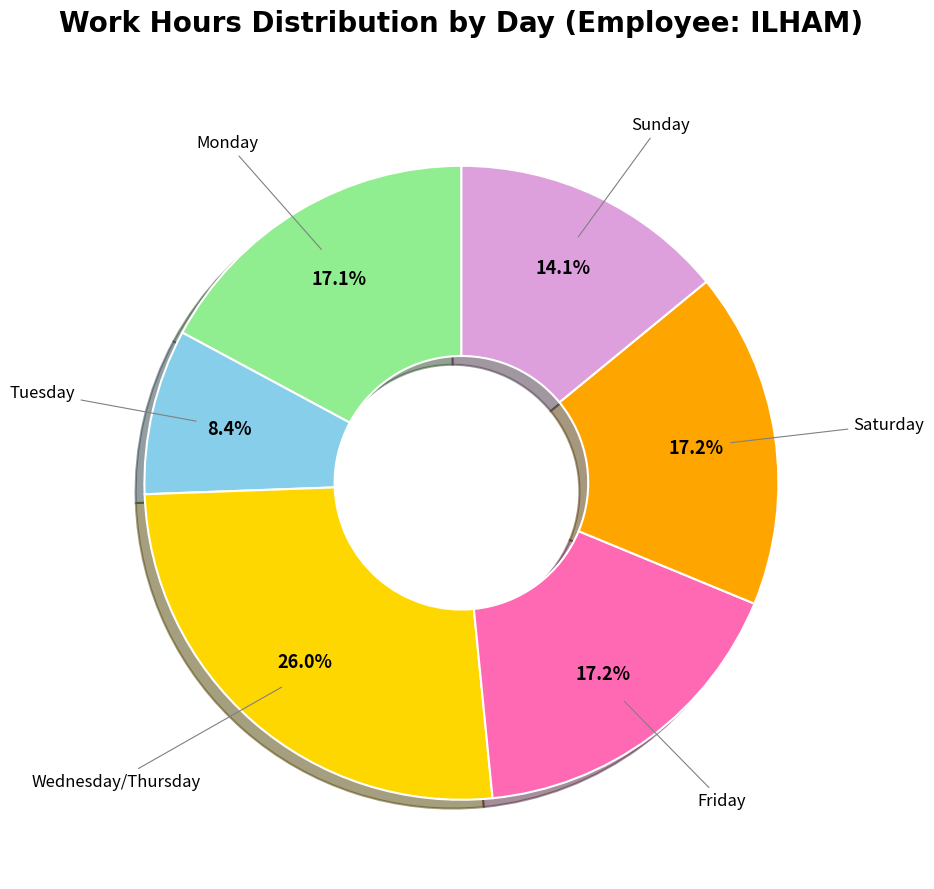

Is there any slice that represents more than half of the pie?

No